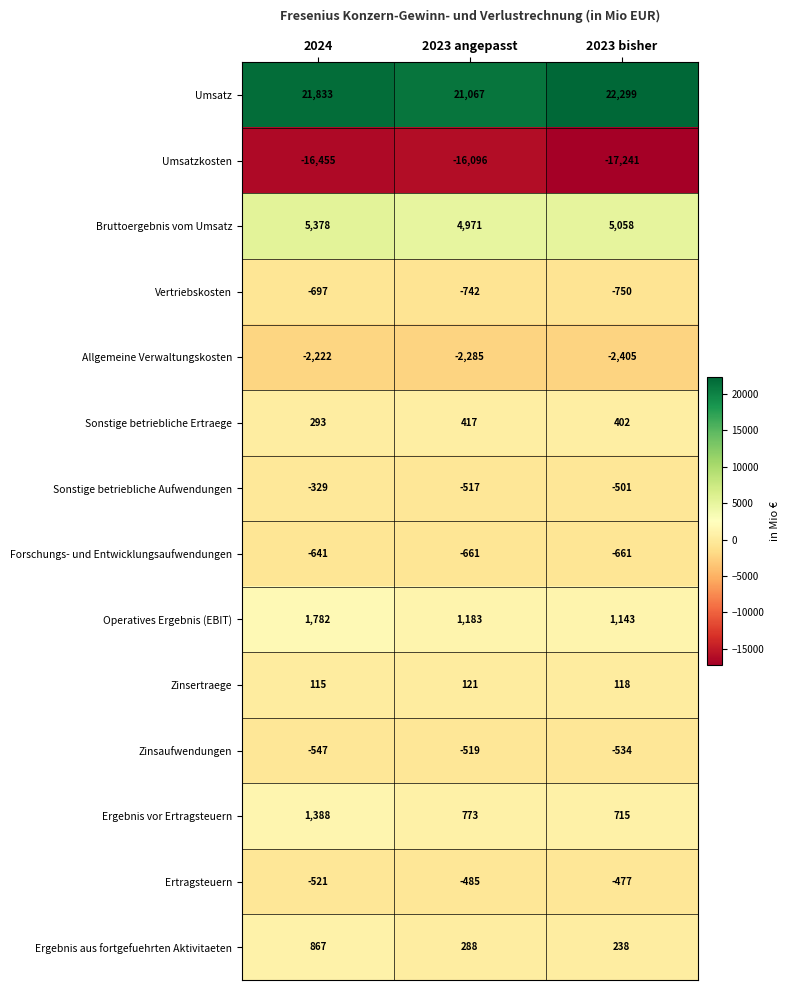

Is it true that Sonstige betriebliche Ertraege equals 417 at 2023 angepasst?

True